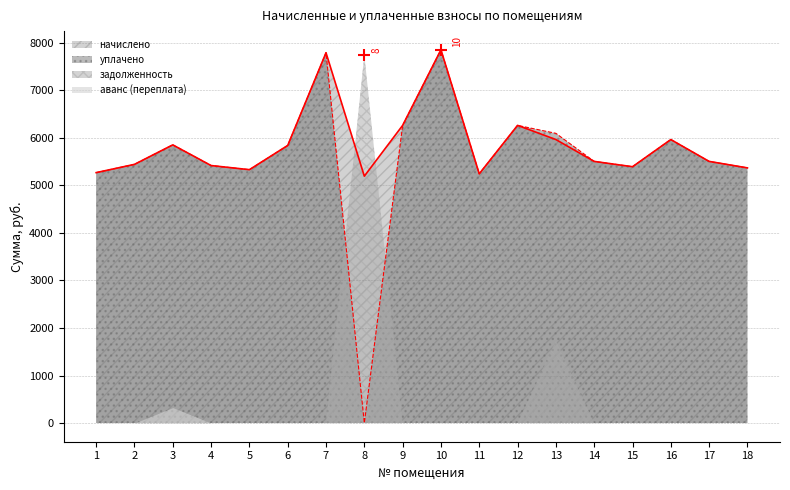

What is the value of the уплачено point at the 6th from the left?

5837.4